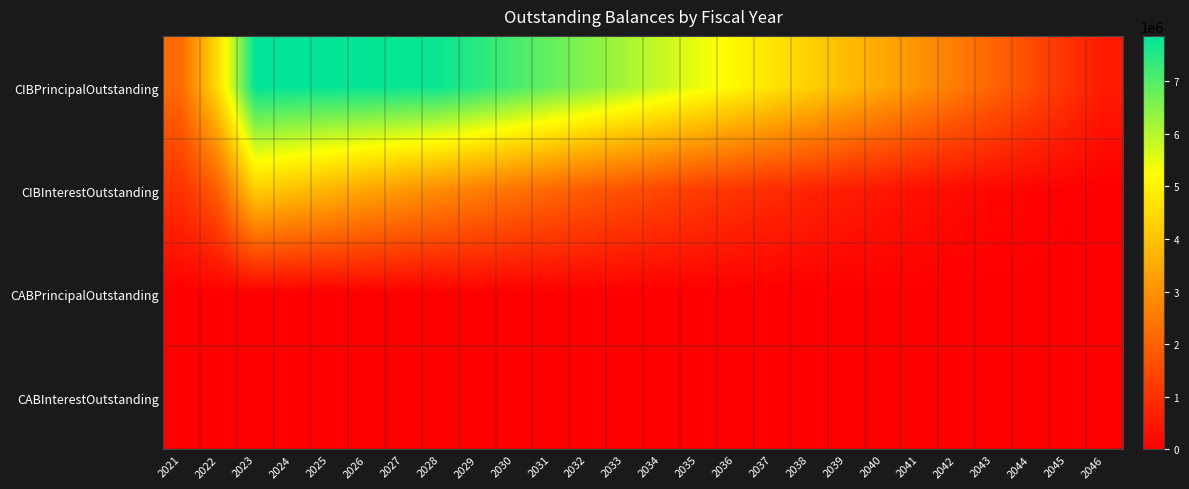

What is the spread (max minus min) of values at 2030?

7145000.0